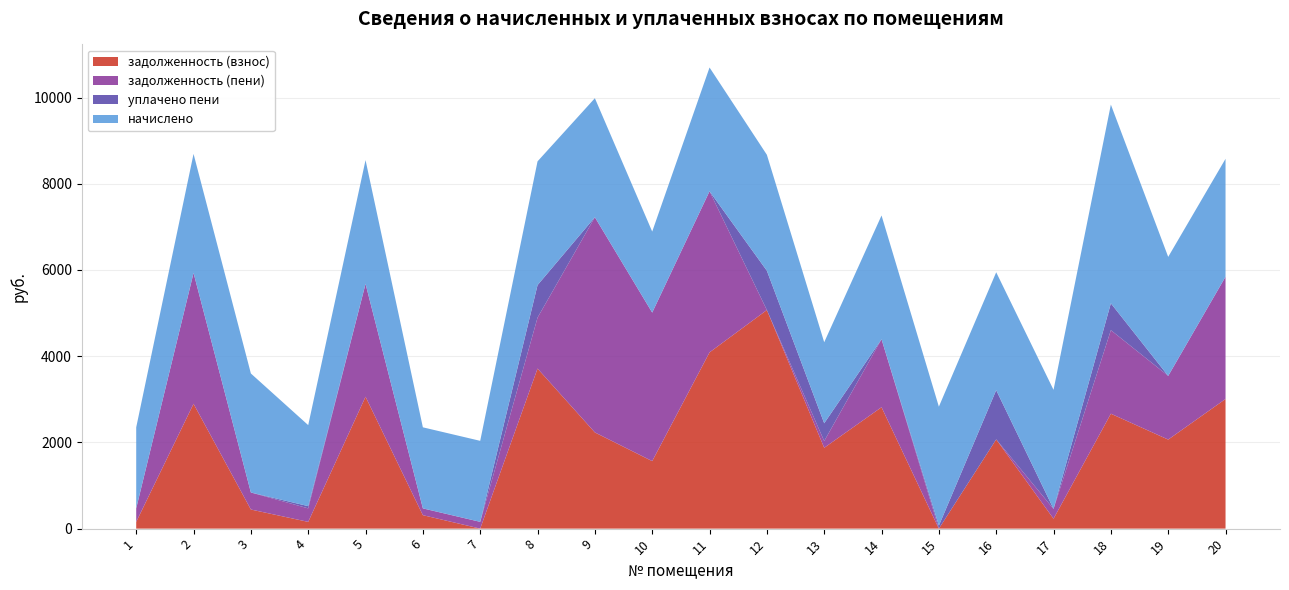

Reading right to left, transcribe all the data shown in this chart.

задолженность (взнос): 20=3007.1	19=2065.7	18=2665.7	17=230.0	16=2070.2	15=0.0	14=2816.2	13=1874.9	12=5070.4	11=4088.3	10=1566.0	9=2231.3	8=3712.8	7=0.6	6=312.4	5=3059.3	4=156.6	3=443.3	2=2895.8	1=156.6
задолженность (пени): 20=2836.3	19=1477.1	18=1937.6	17=227.0	16=0.0	15=0.0	14=1576.7	13=156.6	12=0.0	11=3736.9	10=3445.2	9=4991.8	8=1181.2	7=156.6	6=156.6	5=2618.3	4=313.2	3=394.8	2=3035.6	1=313.2
уплачено пени: 20=0.0	19=0.0	18=623.0	17=1.8	16=1141.5	15=68.8	14=0.0	13=412.6	12=911.6	11=0.0	10=0.0	9=0.0	8=754.3	7=0.0	6=1.6	5=0.0	4=51.9	3=0.0	2=0.0	1=0.0
начислено: 20=2734.6	19=2760.5	18=4609.2	17=2760.5	16=2734.6	15=2760.5	14=2870.6	13=1879.2	12=2689.2	11=2870.6	10=1879.2	9=2760.5	8=2870.6	7=1879.2	6=1879.2	5=2870.6	4=1879.2	3=2760.5	2=2760.5	1=1879.2